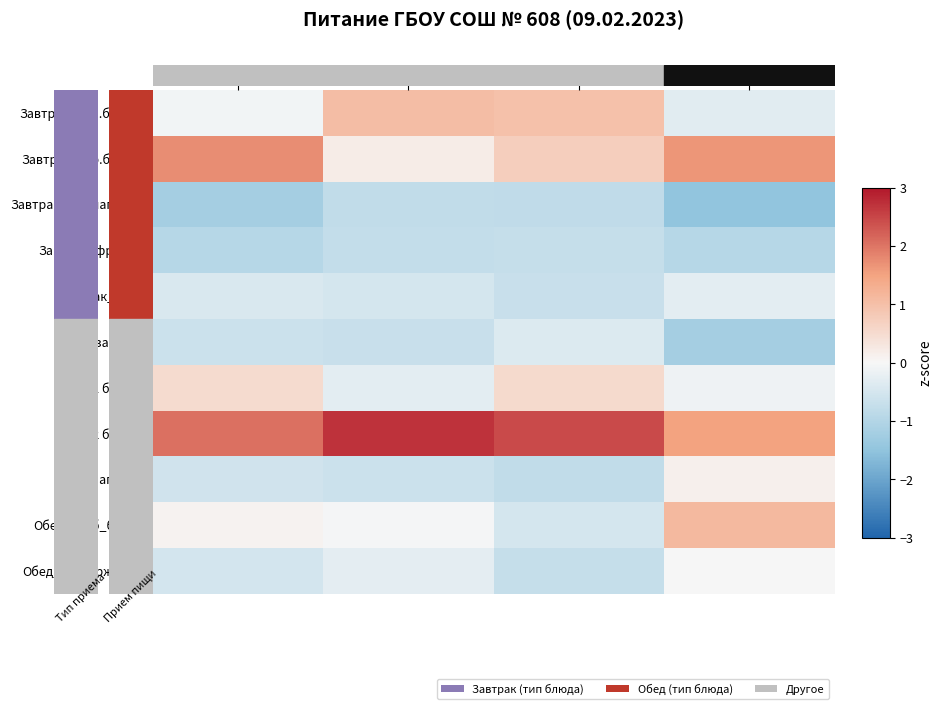

Which series has the largest total across all categories?

Обед_2 блюдо